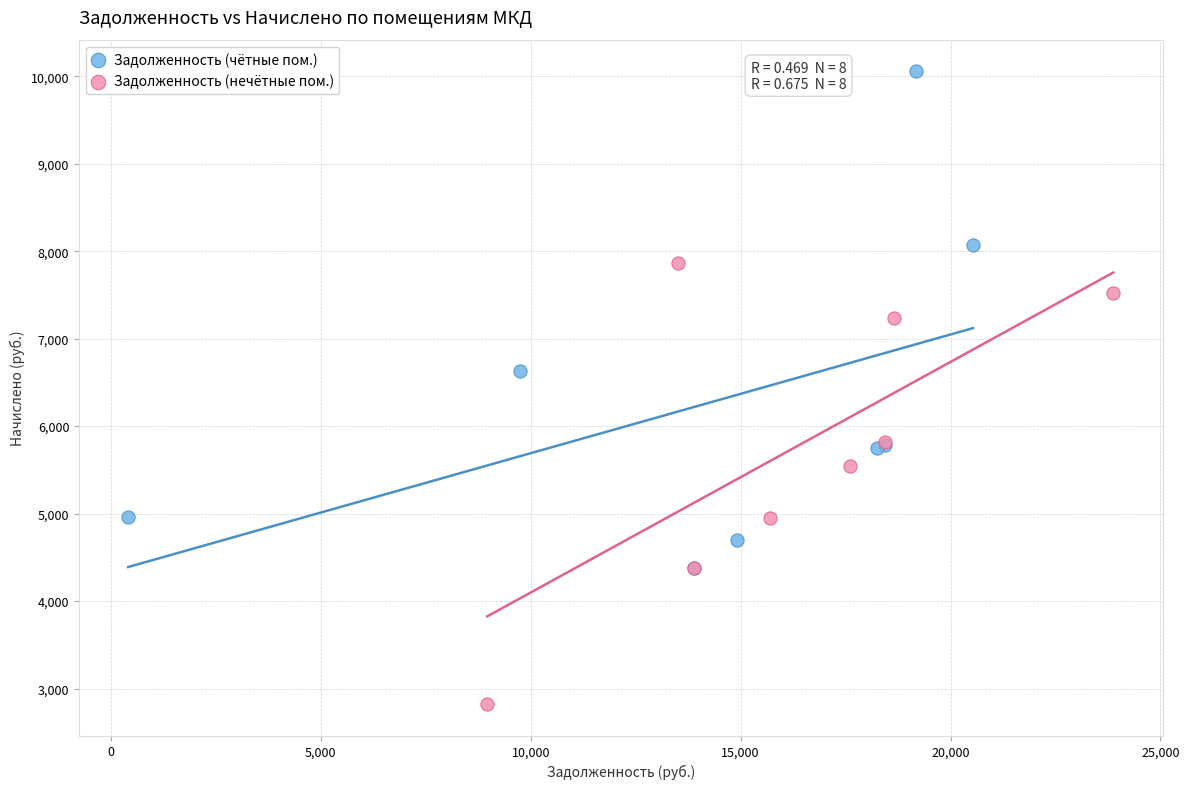

Which series has the largest Y range (max minus min)?

Задолженность (чётные пом.)